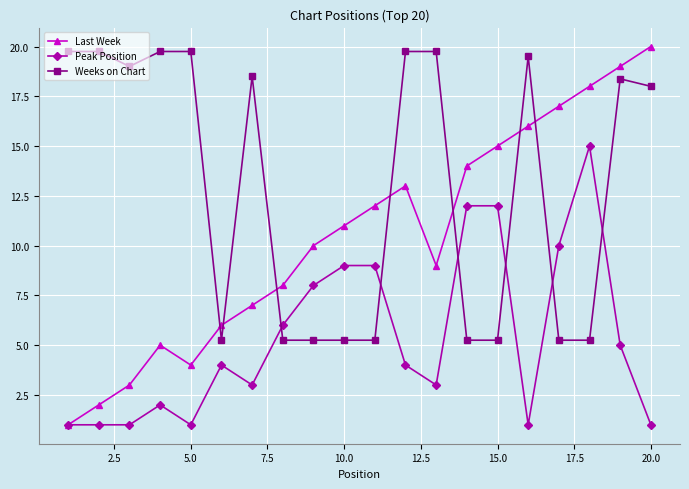

Which series has the widest spread of values?

Last Week